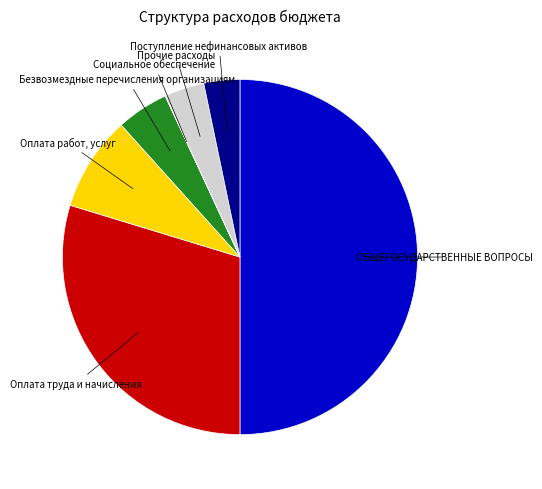

Which category has the biggest portion of the pie?

ОБЩЕГОСУДАРСТВЕННЫЕ ВОПРОСЫ